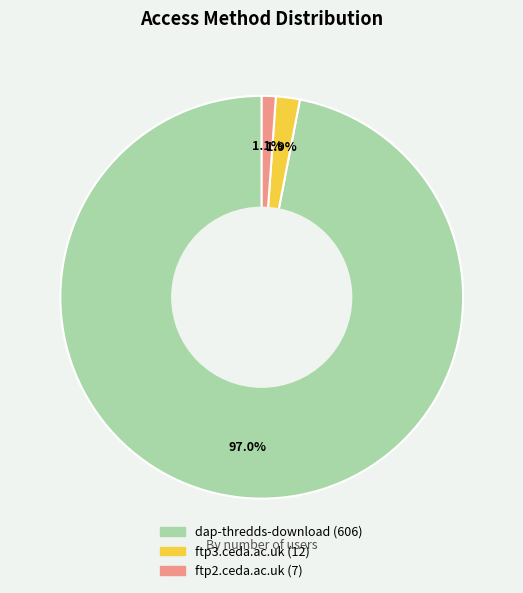

How many segments does this pie chart have?

3